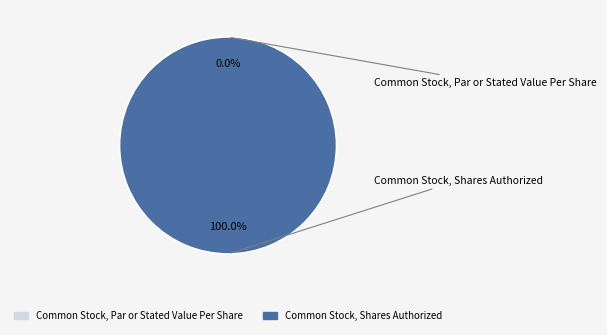

To the nearest percent, what is the difference between the Common Stock, Shares Authorized and Common Stock, Par or Stated Value Per Share slice percentages?

100%